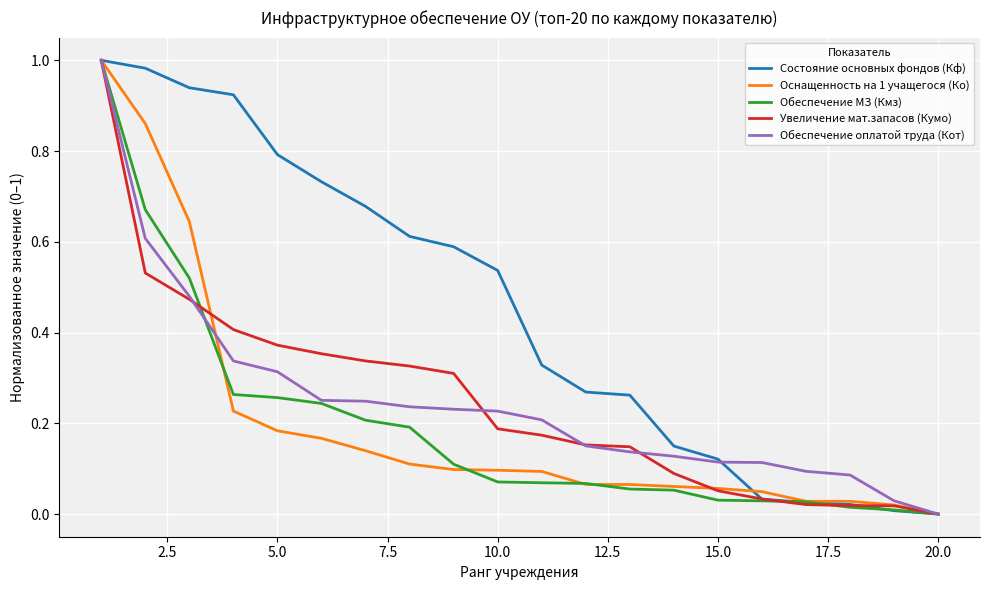

Which series has the largest total across all categories?

Состояние основных фондов (Кф)